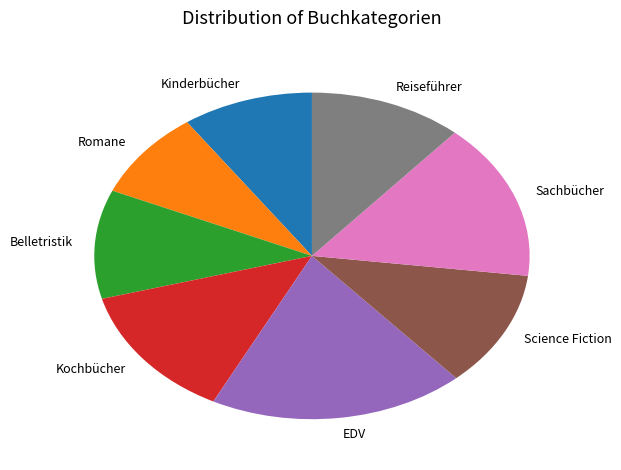

Is the sum of Sachbücher and Kochbücher greater than half?

No